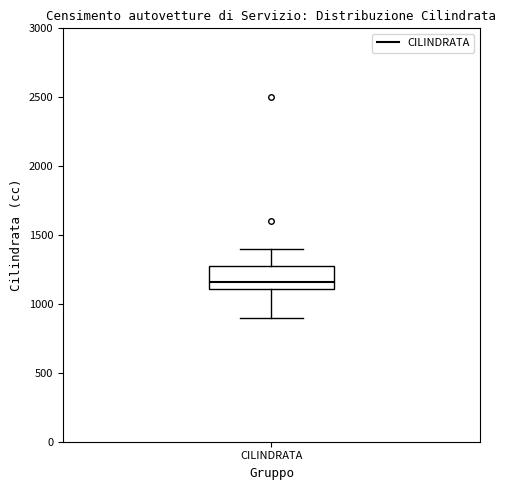

Where does the median line of the box for CILINDRATA sit on the y-axis? The values are not printed on the chart, so give them approximately, as read against the axis.

1150